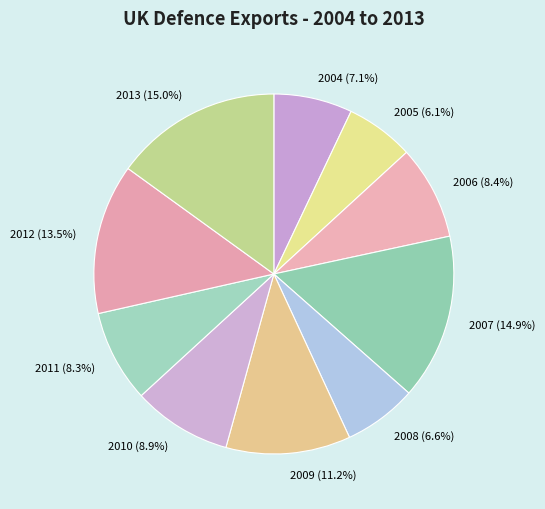

Is the sum of 2010 and 2005 greater than half?

No